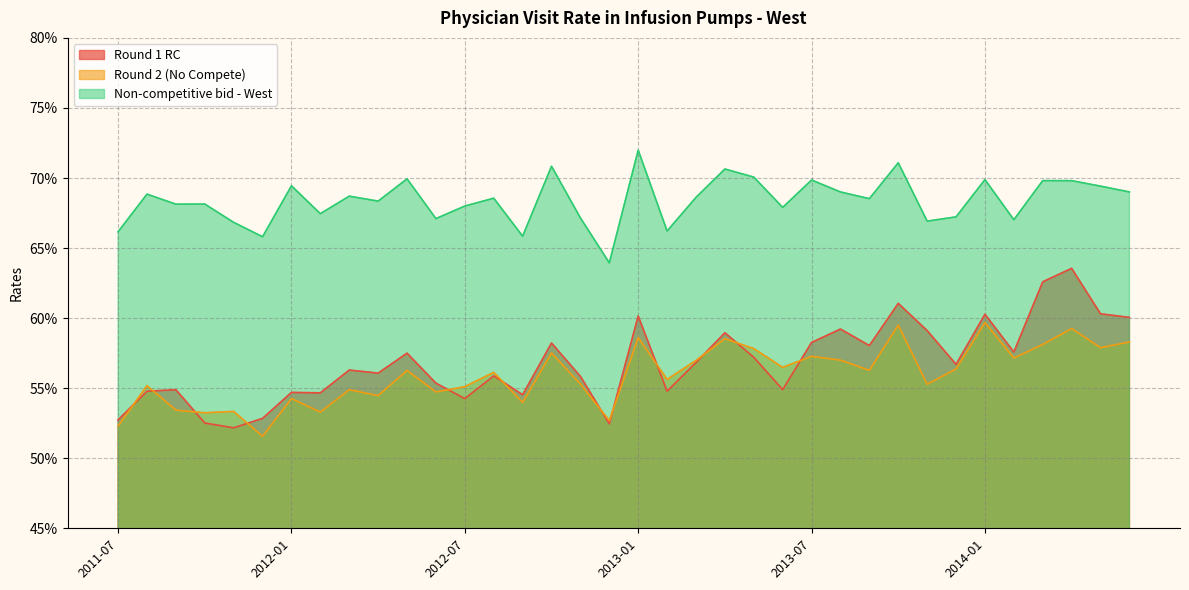

What is the sum of the Non-competitive bid - West values at 2014-04 and 2011-08?

1.4